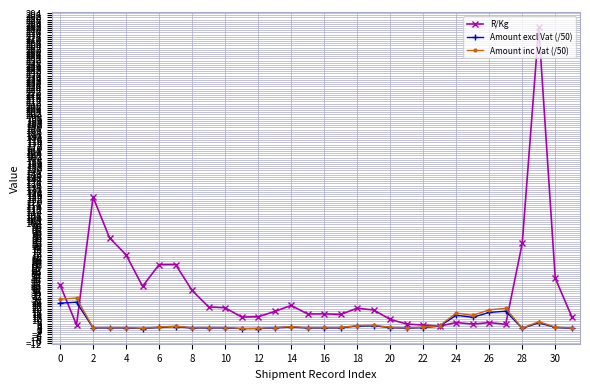

How many values in the R/Kg series are below 18?

16